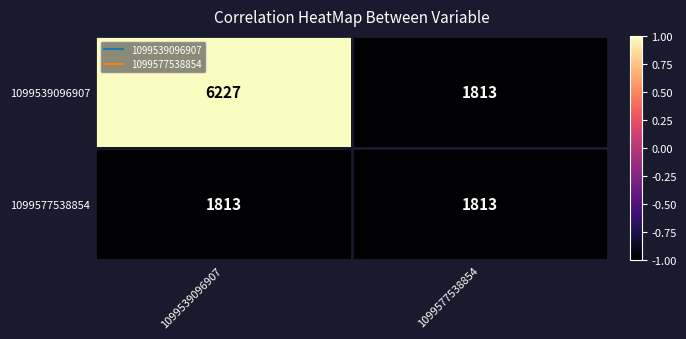

At which category is the sum across all series the highest?

1099539096907